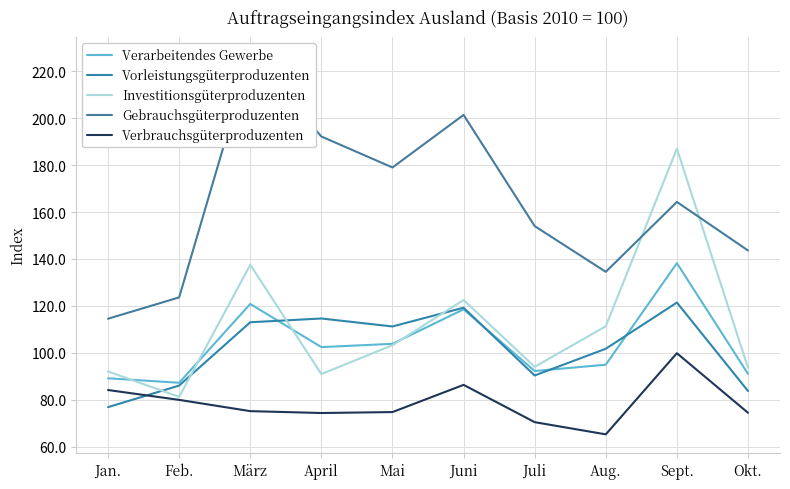

Rank the categories by Gebrauchsgüterproduzenten value from lowest to highest.

Jan., Feb., Aug., Okt., Juli, Sept., Mai, April, Juni, März